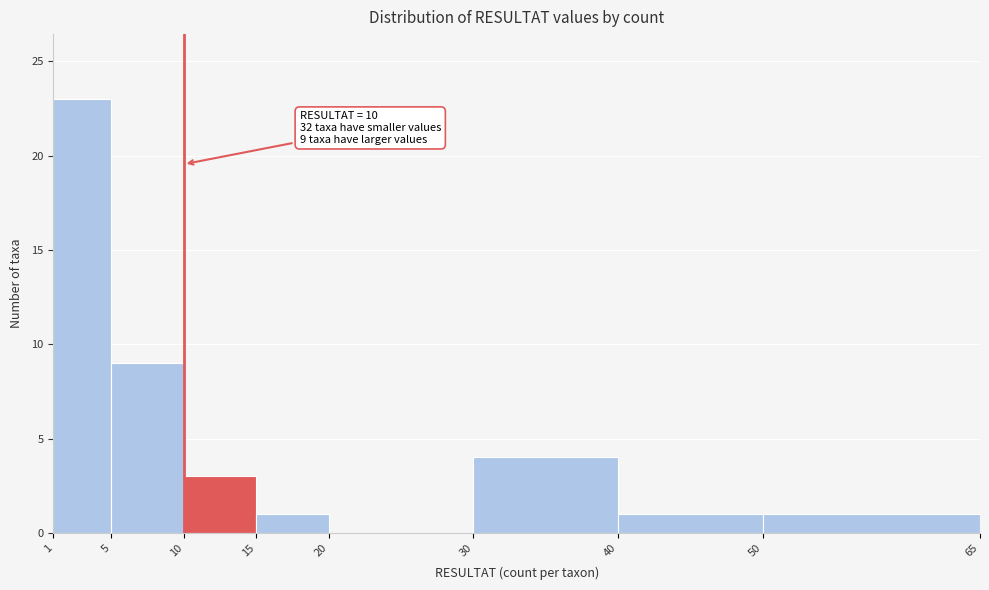

Over which range of the x-axis is the bar tallest?

1 to 5